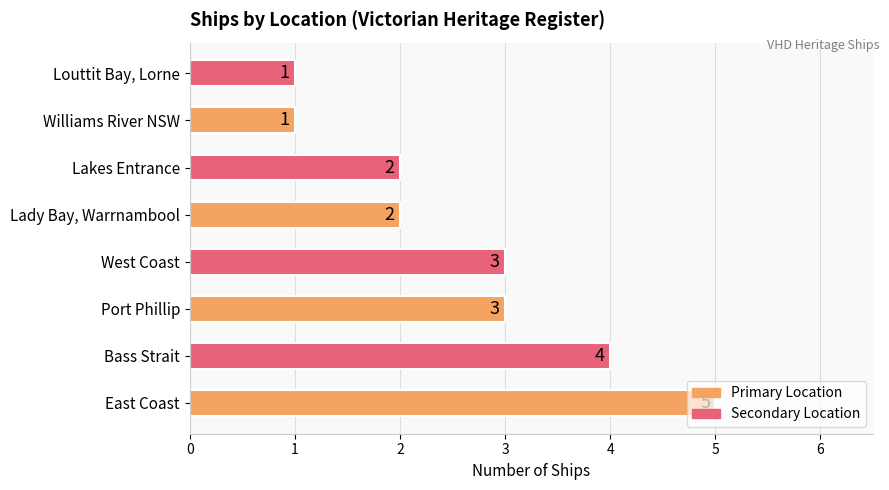

What is the difference between the maximum and minimum values?

4